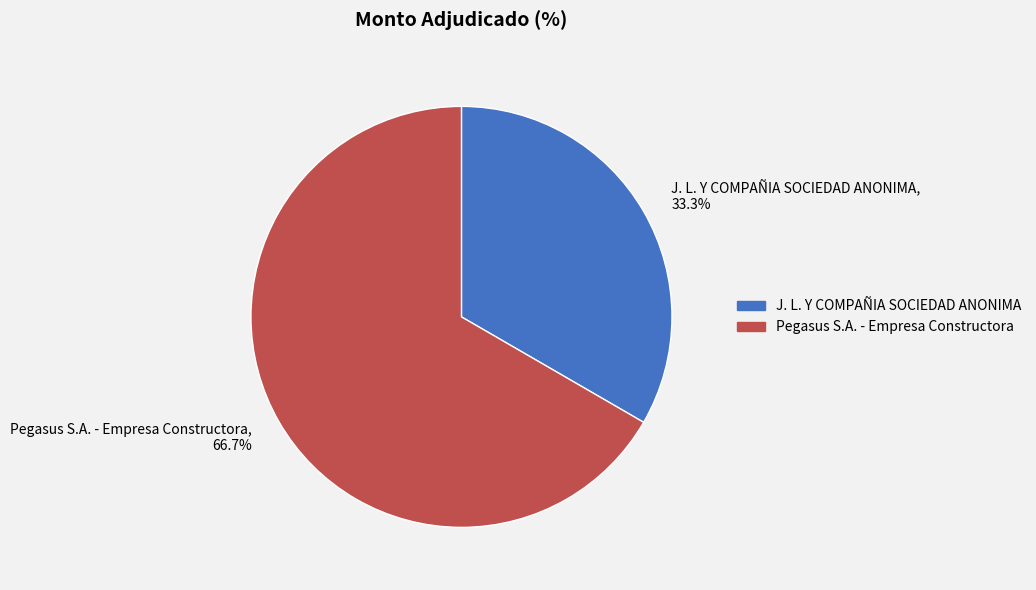

To the nearest percent, what percentage of the pie is Pegasus S.A. - Empresa Constructora?

67%